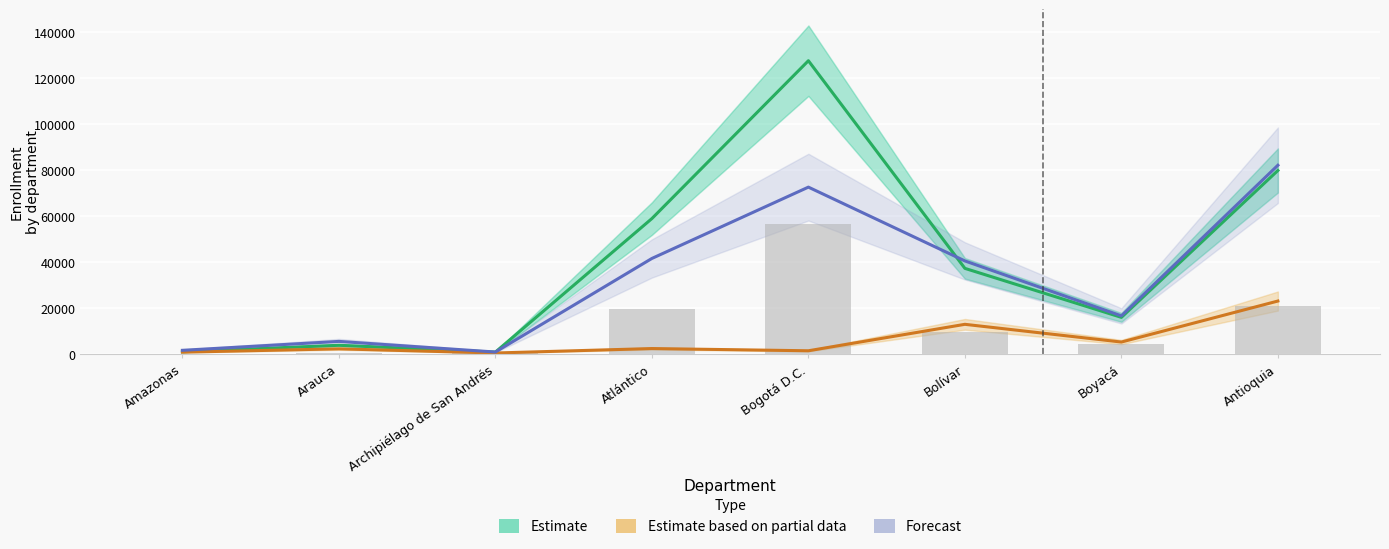

What is the maximum value for Estimate?

127411